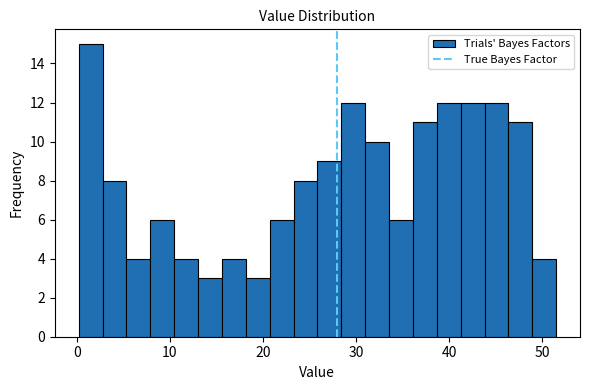

Around what value on the x-axis is the tallest bar? Give the approximate position of its centre, as read against the axis.

1